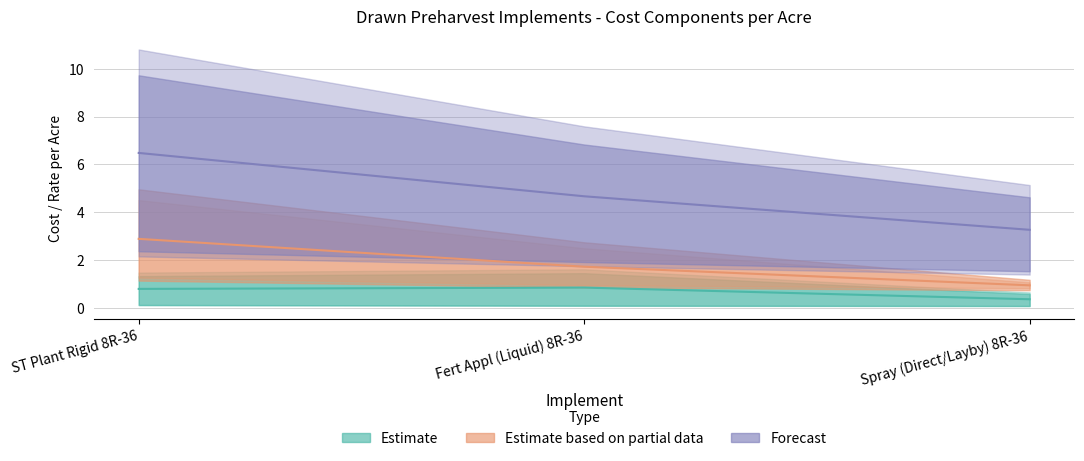

Reading right to left, transcribe all the data shown in this chart.

Total Hrs: 0.9	1.7	2.9
Rprs/Ac: 0.4	0.8	0.8
Fc/Ac: 3.3	4.7	6.5